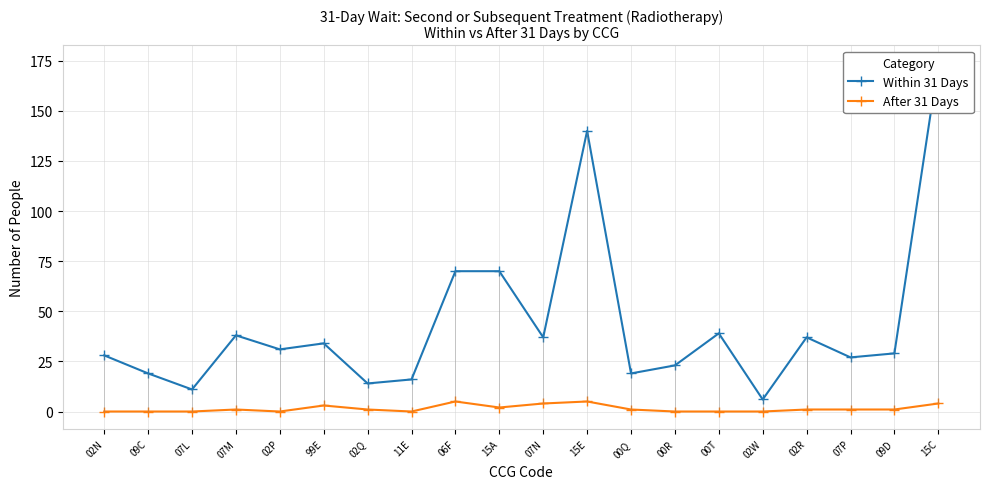

Is it true that After 31 Days equals 1 at 07P?

True